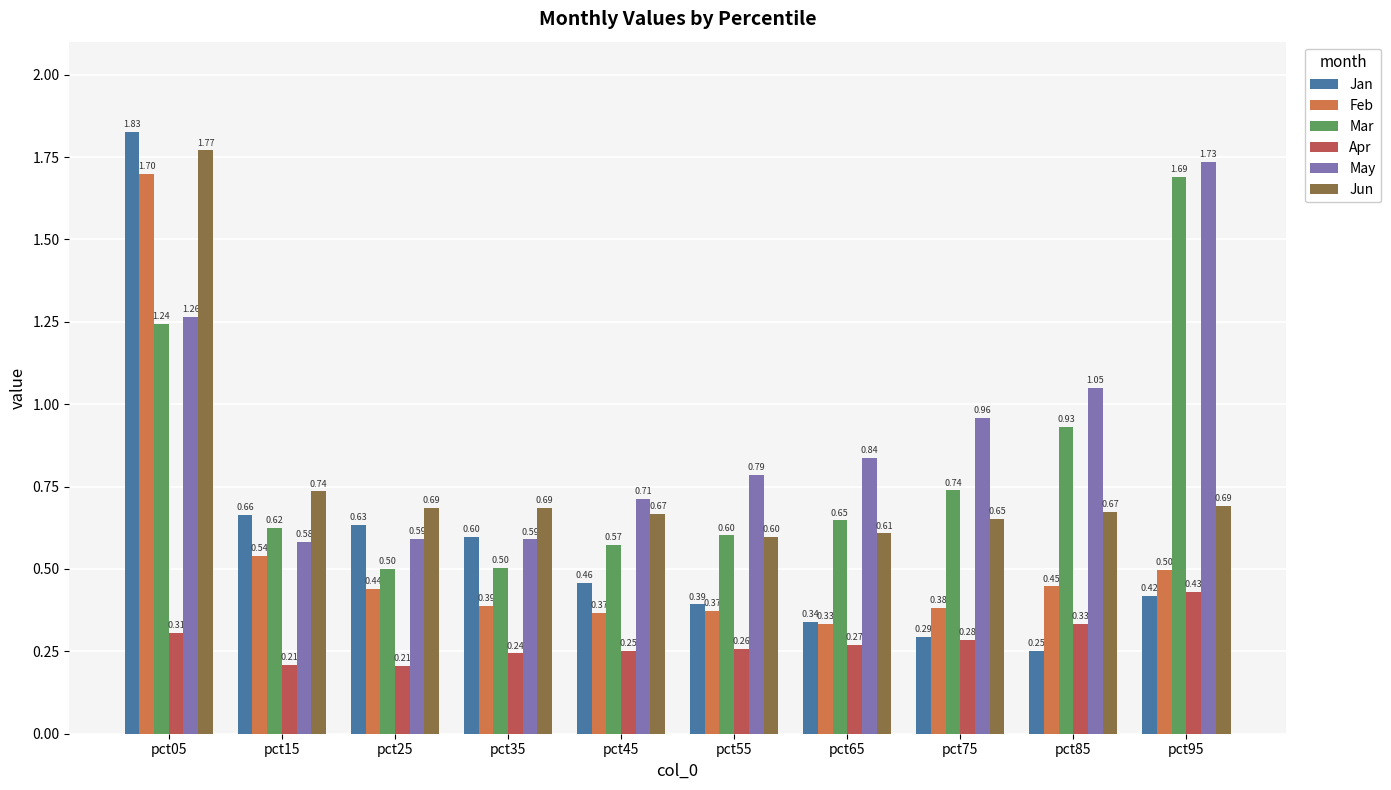

List the series in order of their peak value, lowest first.

Apr, Mar, Feb, May, Jun, Jan